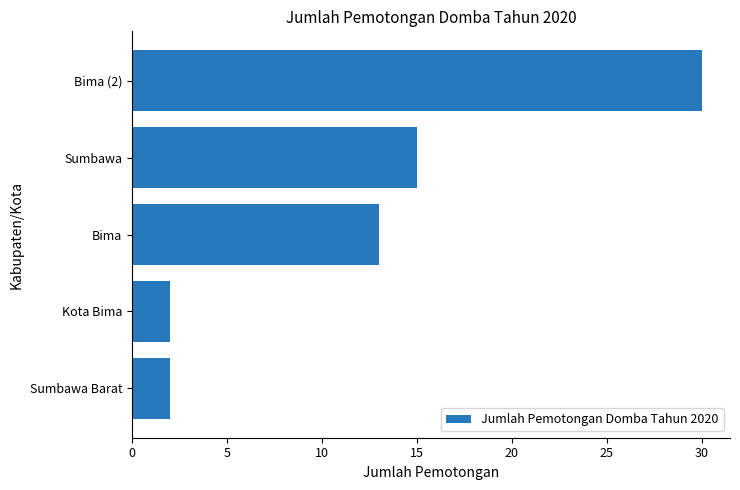

The chart shows a value of 3 at Kota Bima. True or false?

False